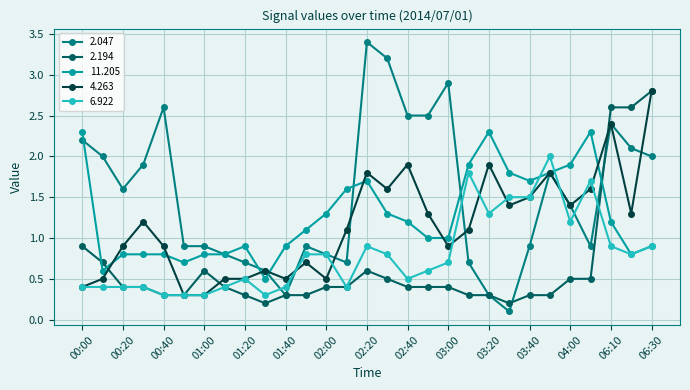

What is the lowest value of the 11.205 series?

0.5